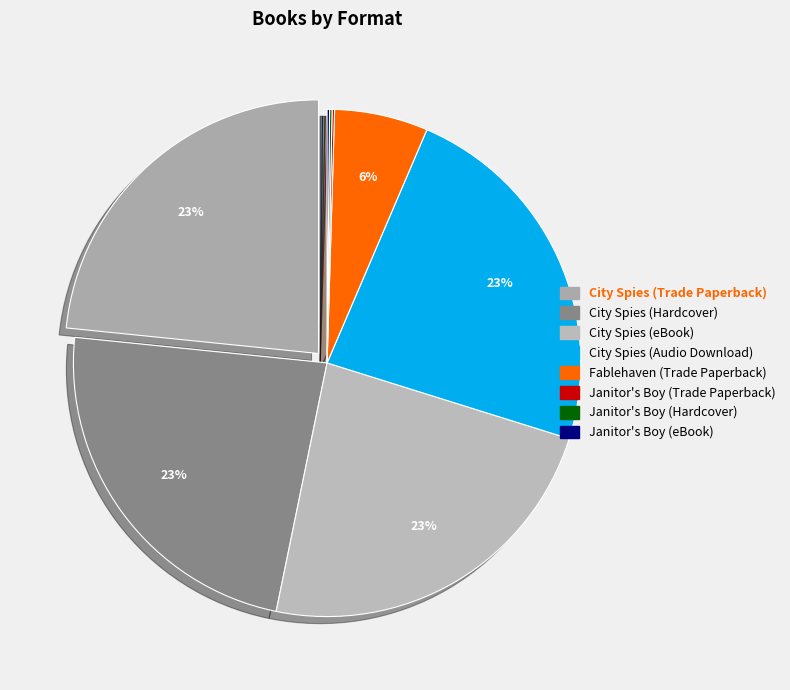

What is the change in value from City Spies (eBook) to Fablehaven (Trade Paperback)?

-126651944